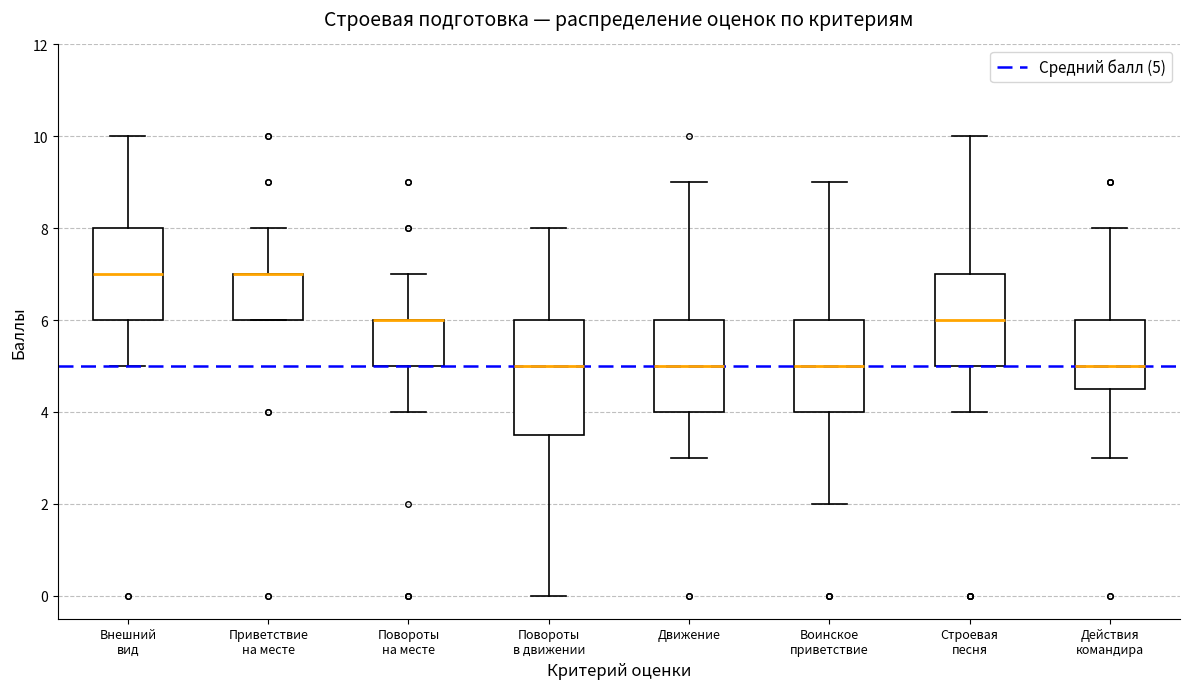

Where does the median line of the box for Строевая песня sit on the y-axis? The values are not printed on the chart, so give them approximately, as read against the axis.

6.0